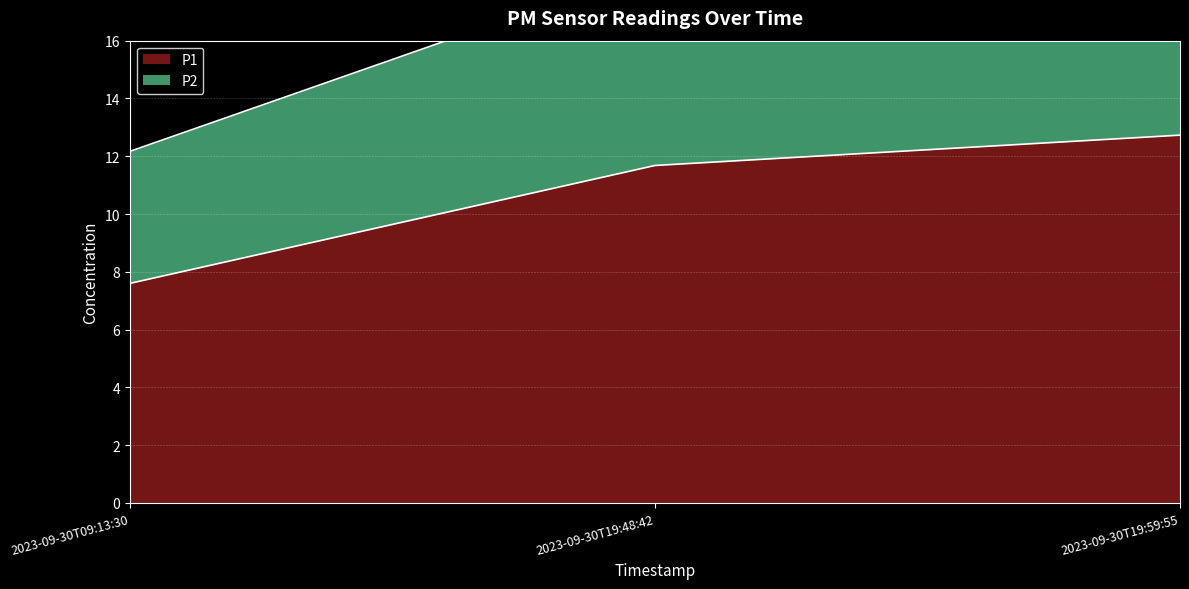

What is the average value of the P2 series?

16.9